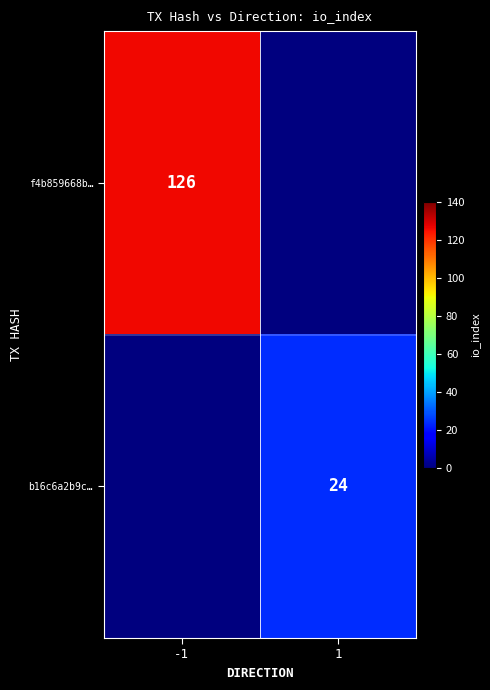

At which category is the sum across all series the highest?

-1